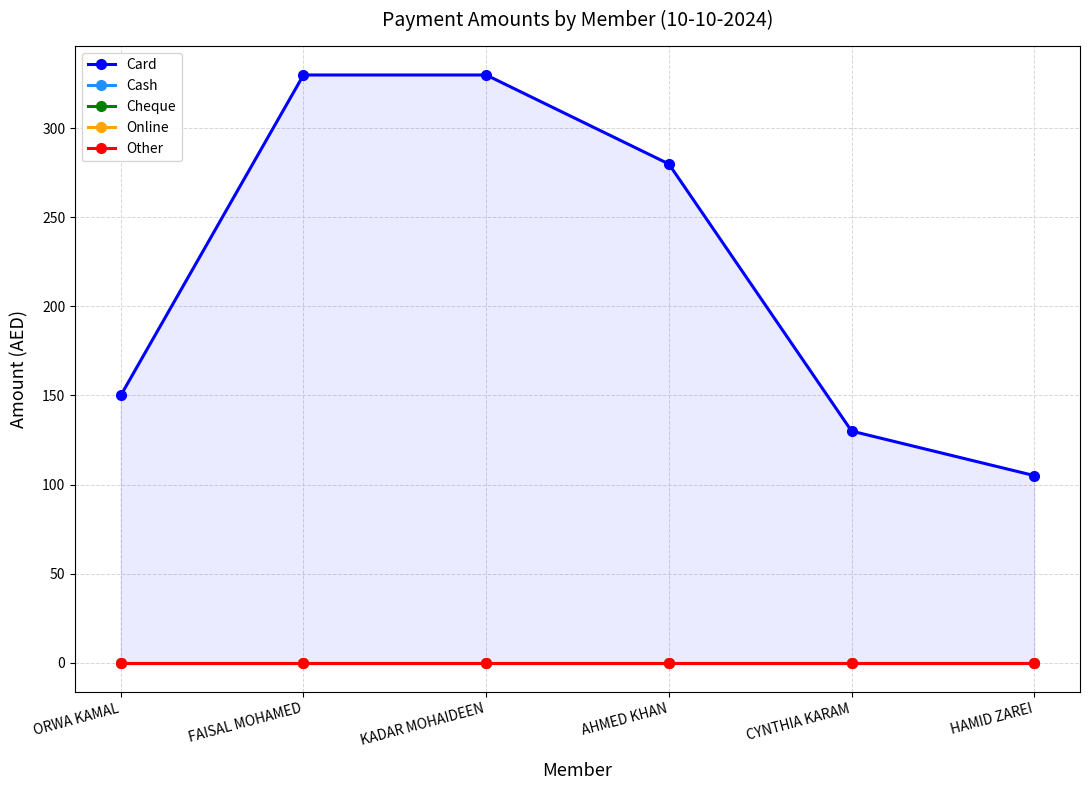

True or false: Other and Card cross at least once.

False